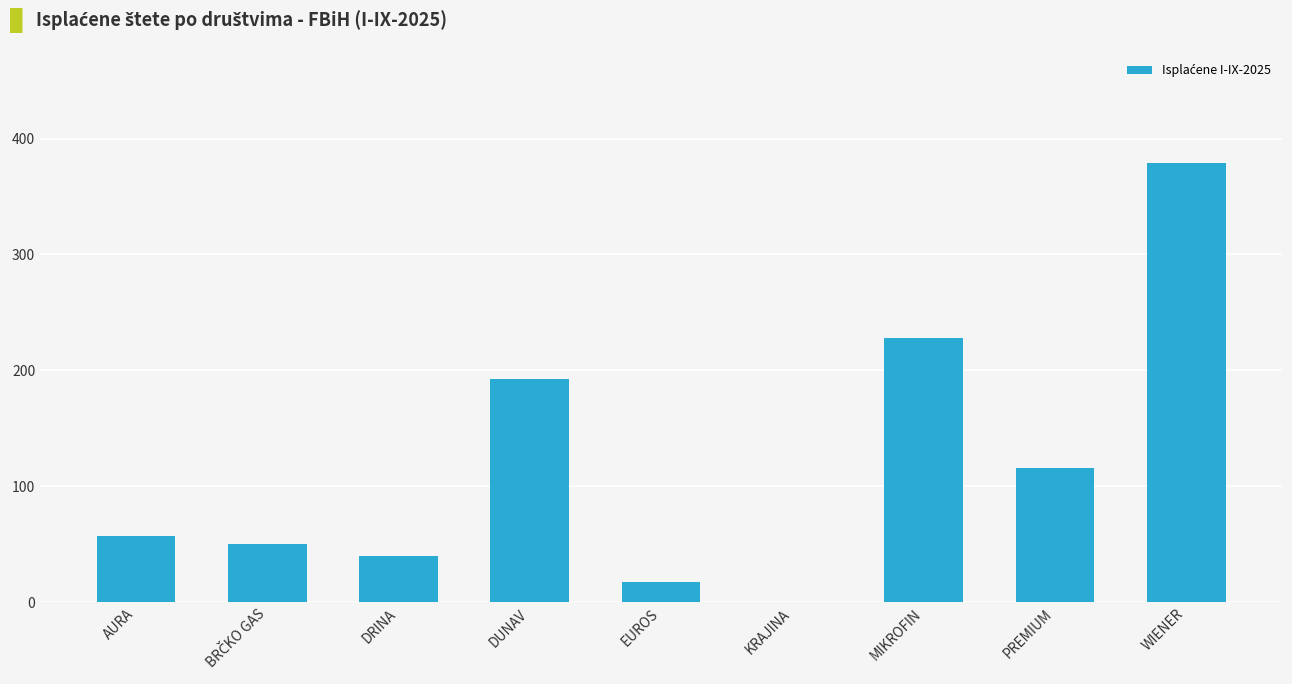

What is the average value?

120